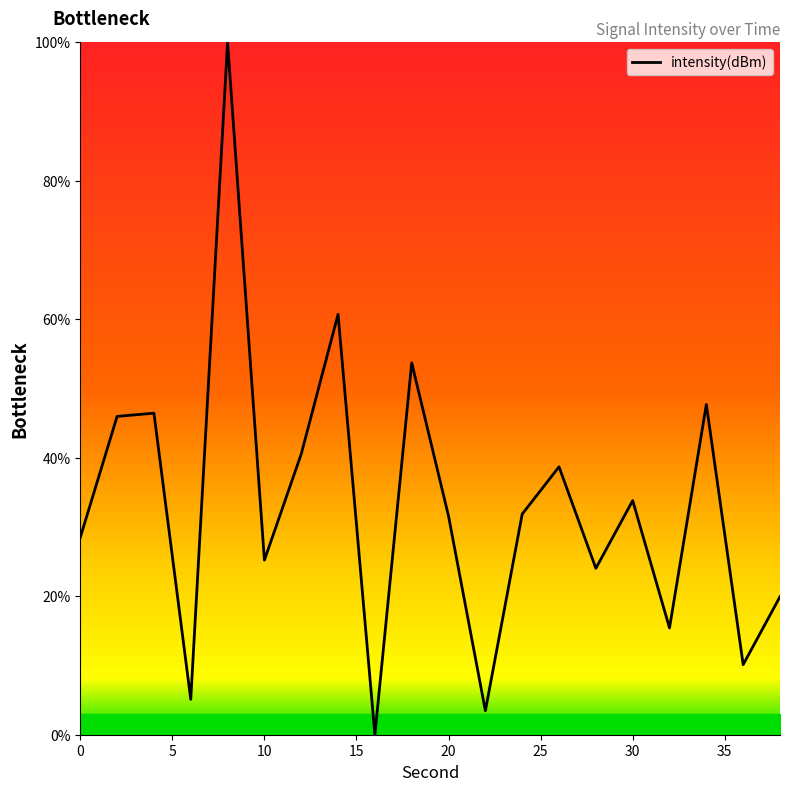

True or false: there are more than 2 points higher than both neighbors.

True